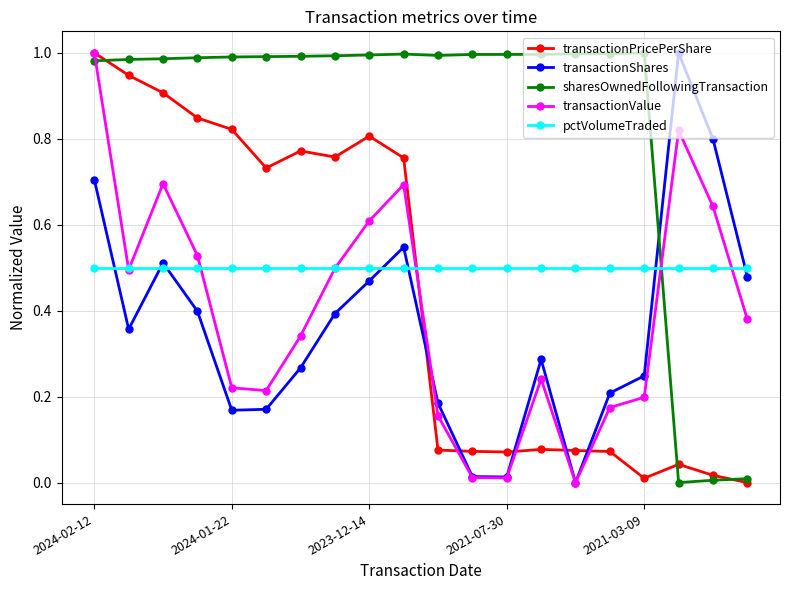

Which series has the largest total across all categories?

sharesOwnedFollowingTransaction